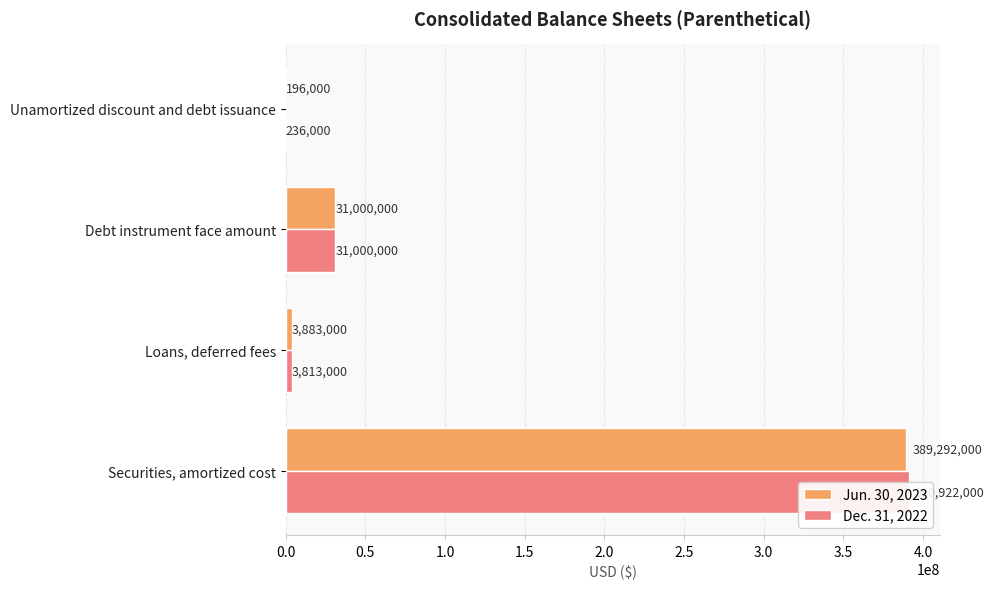

How many data points in Jun. 30, 2023 are above 31000000?

1